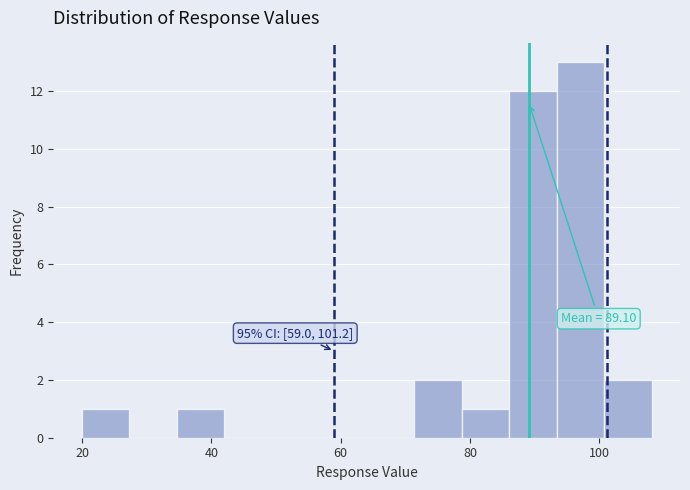

Read against the x-axis, roughly where is the centre of the tallest bar?

98